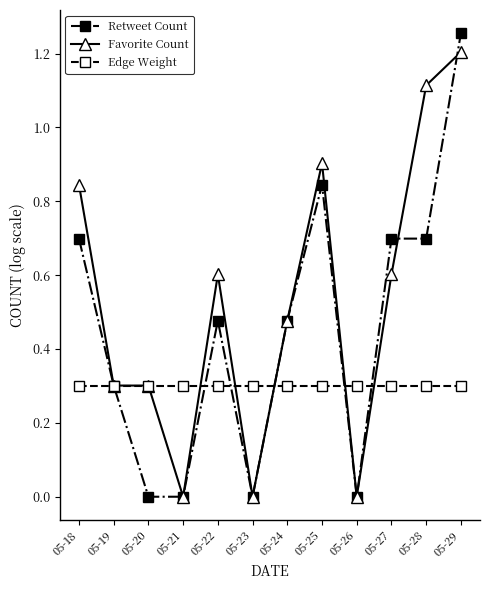

At which category does the chart reach its peak across all series?

05-29